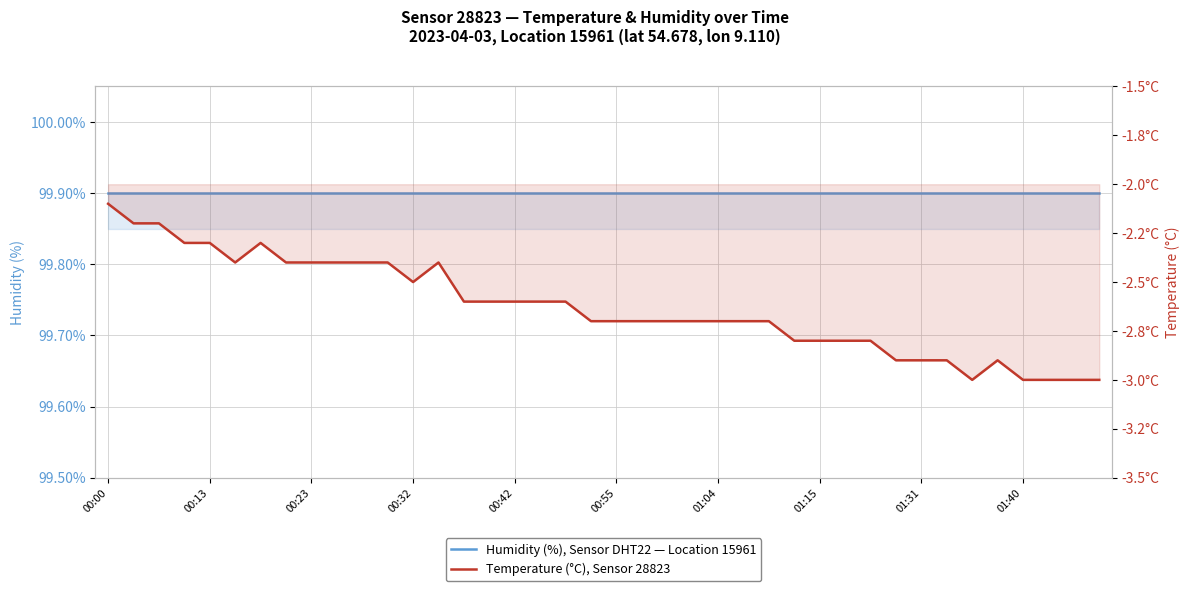

Is it true that Humidity (%), Sensor DHT22 — Location 15961 equals 99.9 at 18?

True